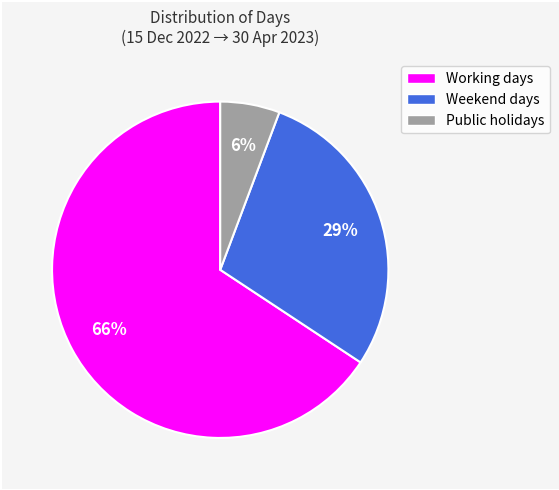

Combined, do Weekend days and Working days account for over 50%?

Yes